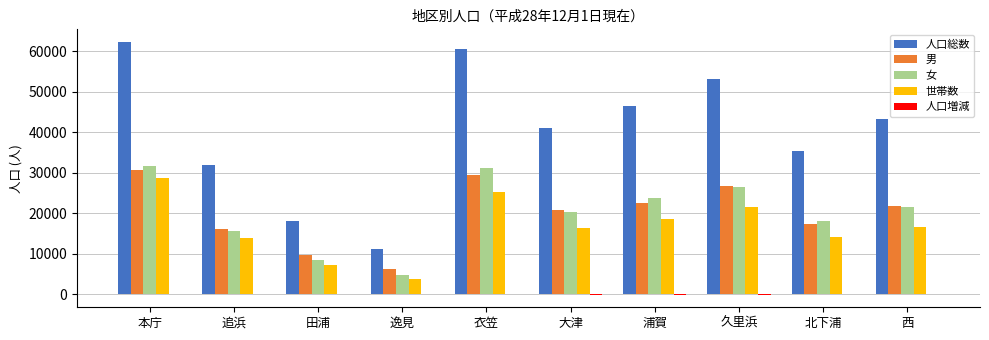

At which category is the sum across all series the highest?

本庁